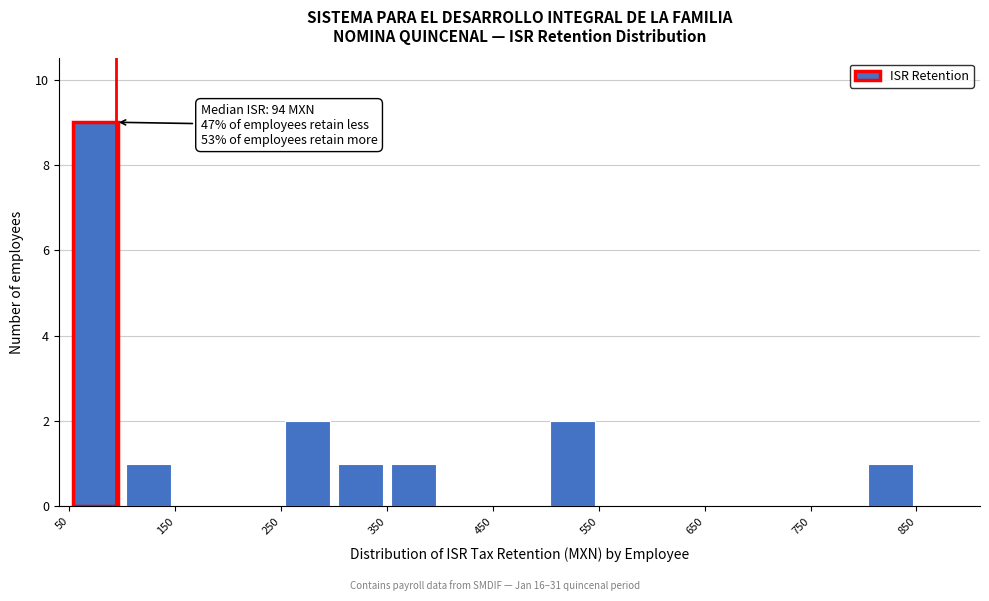

Over which range of the x-axis is the bar tallest?

50 to 100